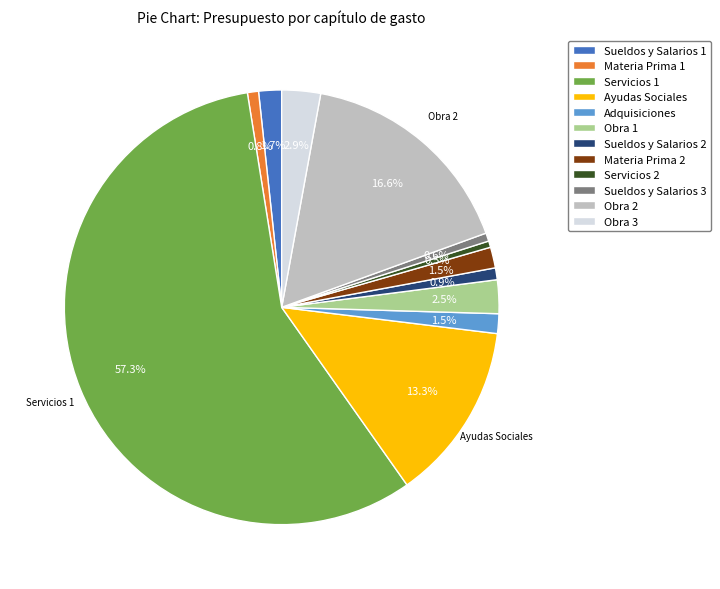

Do Sueldos y Salarios 2 and Servicios 1 together represent more than half of the pie?

Yes